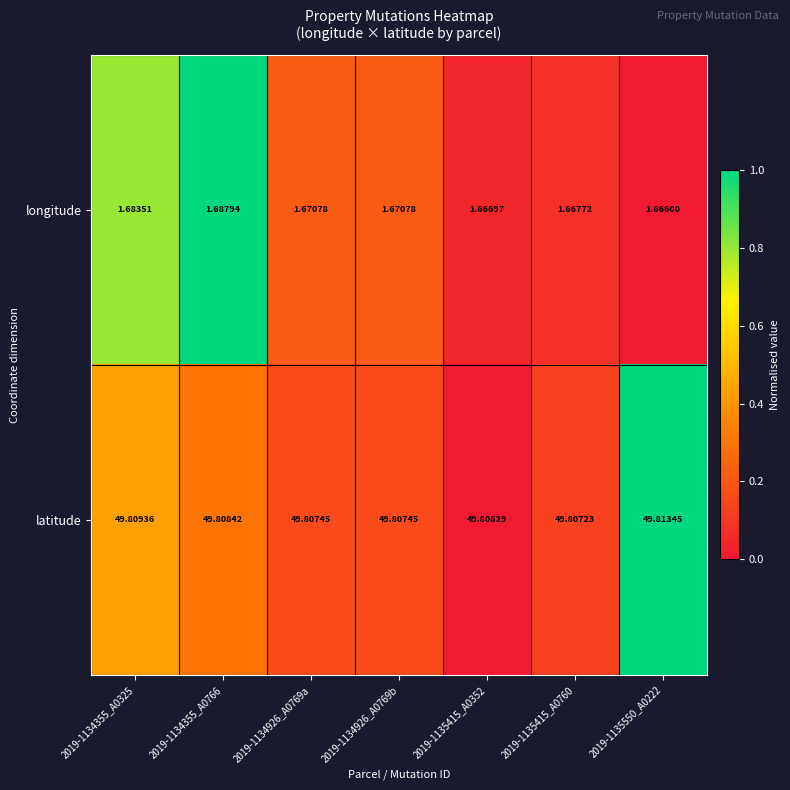

Which series changed the most between 2019-1134926_A0769b and 2019-1135415_A0760?

longitude